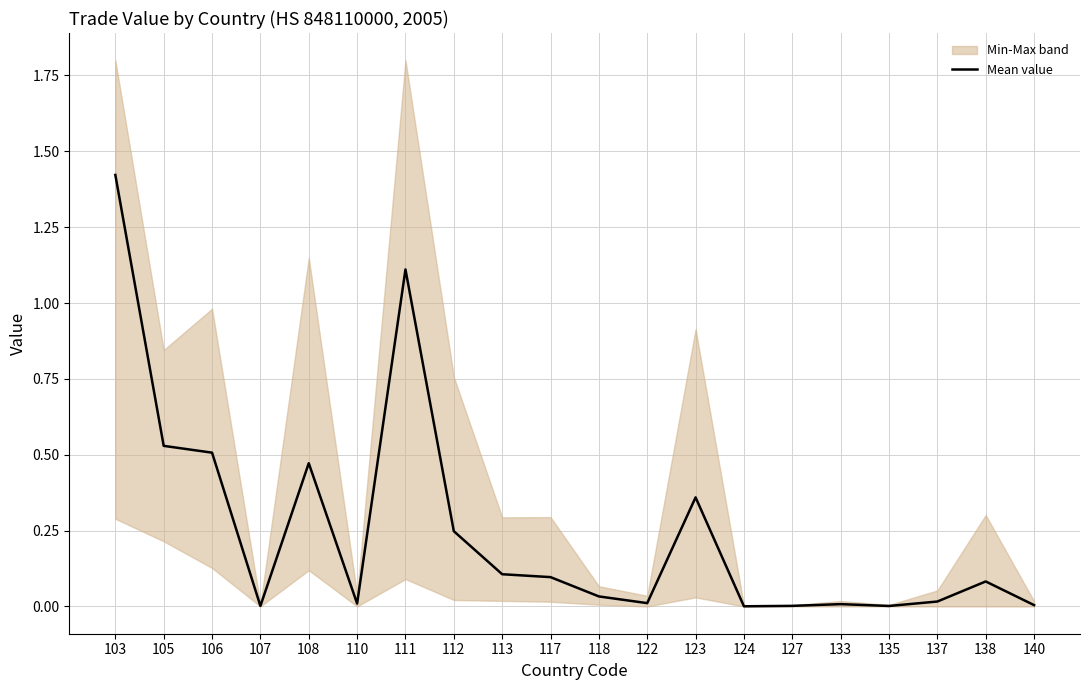

Which label corresponds to the largest value in the chart?

103